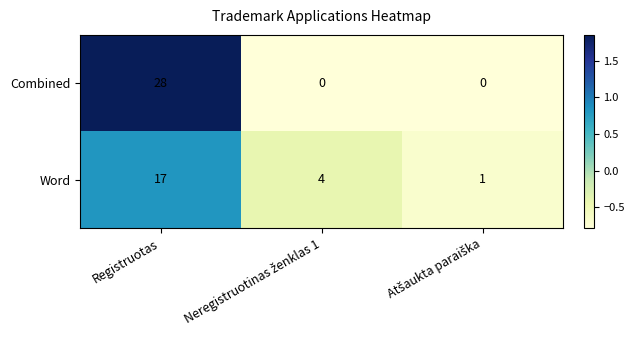

List the series in order of their peak value, lowest first.

Word, Combined